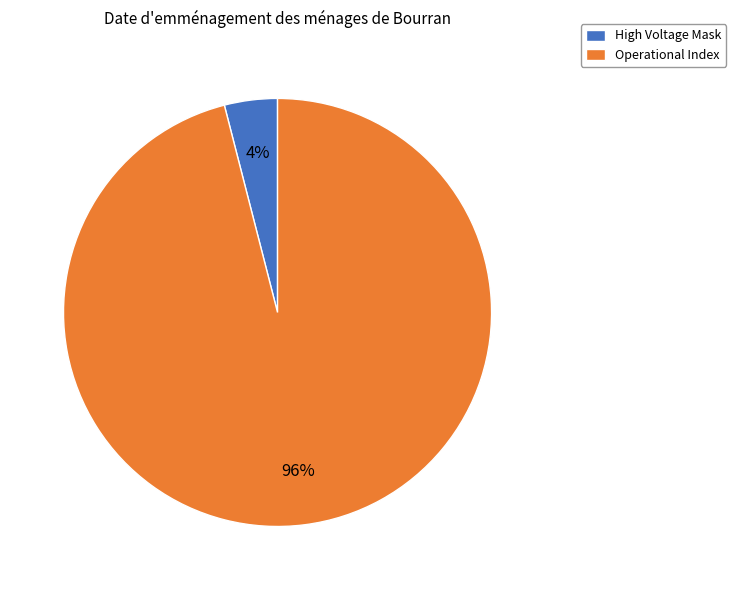

Rank the categories by value from highest to lowest.

Operational Index, High Voltage Mask